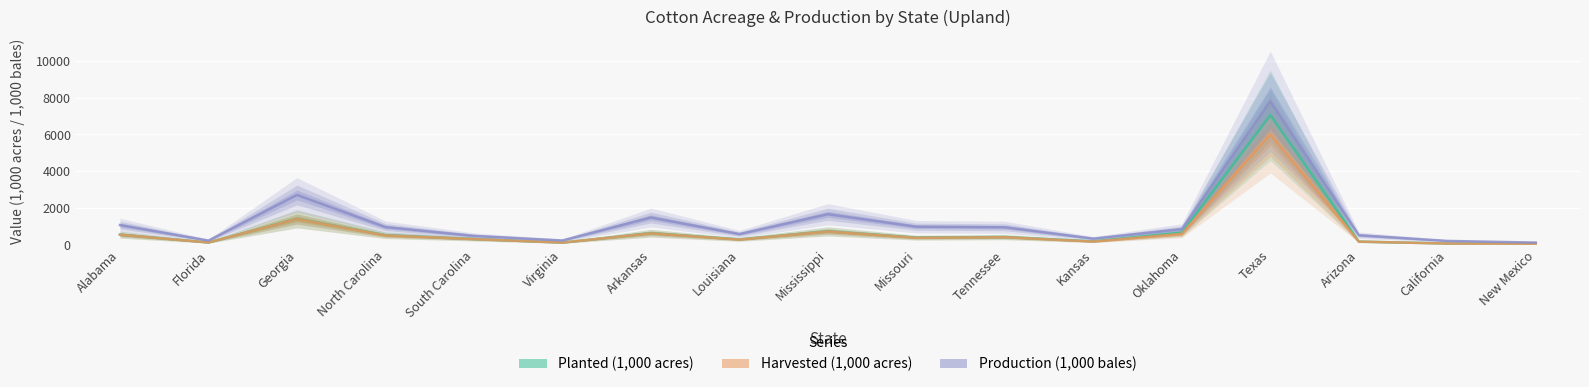

Rank the series at Oklahoma from lowest to highest value.

Harvested (1,000 acres), Planted (1,000 acres), Production (1,000 bales)